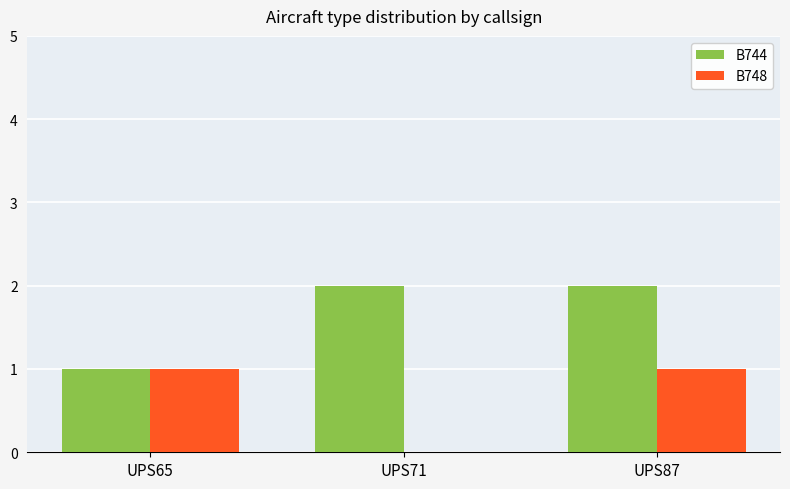

What is the total value across all series at UPS87?

3